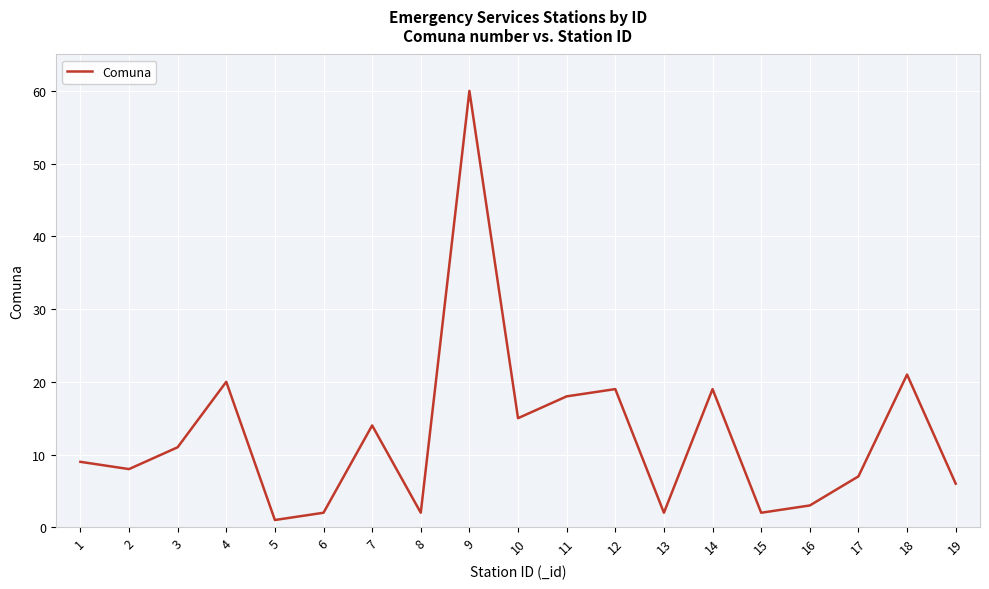

What is the greatest value displayed?

60